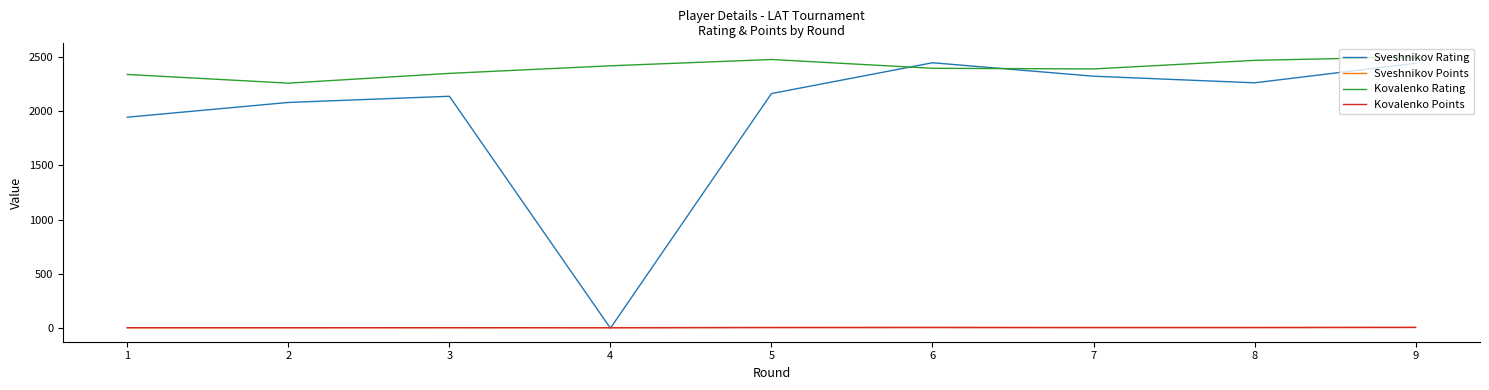

Is the value of Sveshnikov Points at 2 greater than the value of Sveshnikov Rating at 9?

No